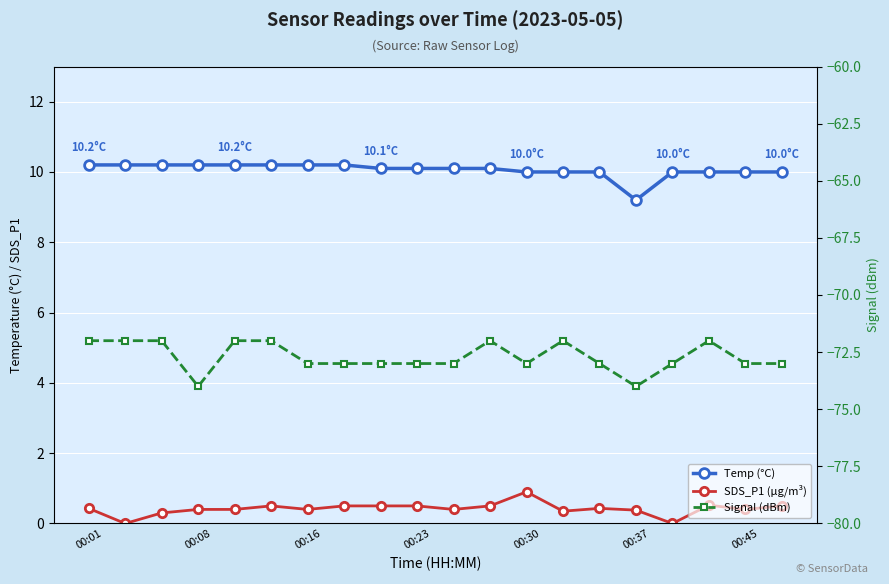

True or false: Signal (dBm) has more than 1 interior local peaks.

True